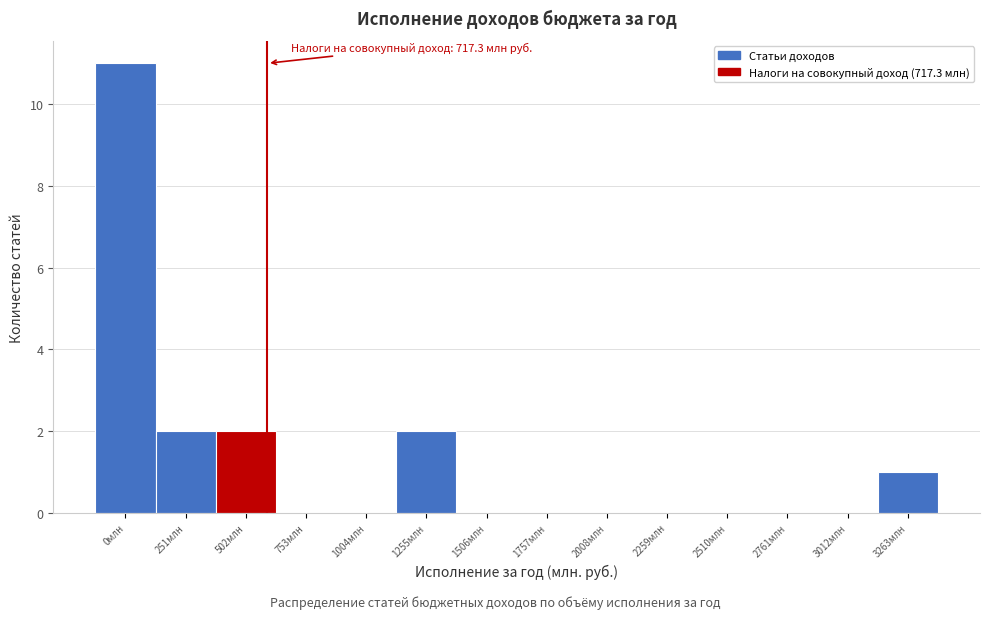

Reading left to right, extract all data points from this chart.

0млн=11	251млн=2	502млн=2	753млн=0	1004млн=0	1255млн=2	1506млн=0	1757млн=0	2008млн=0	2259млн=0	2510млн=0	2761млн=0	3012млн=0	3263млн=1